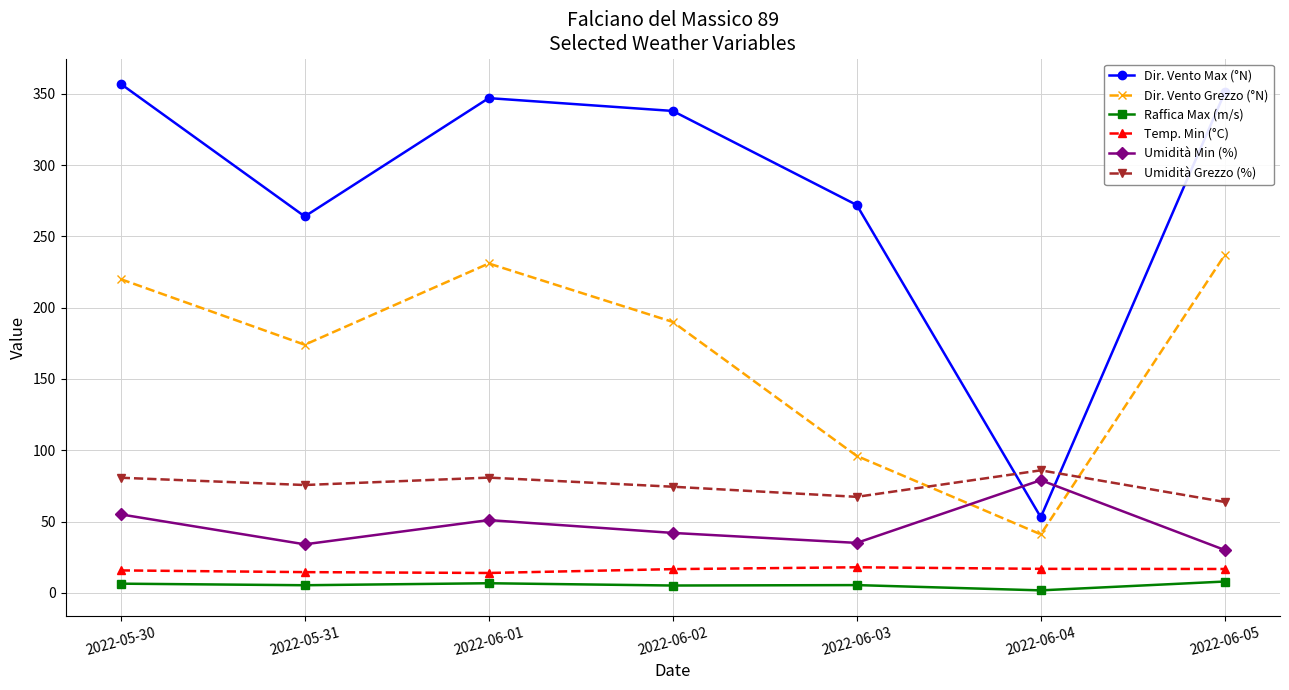

What is the label of the 2nd point from the right?

2022-06-04